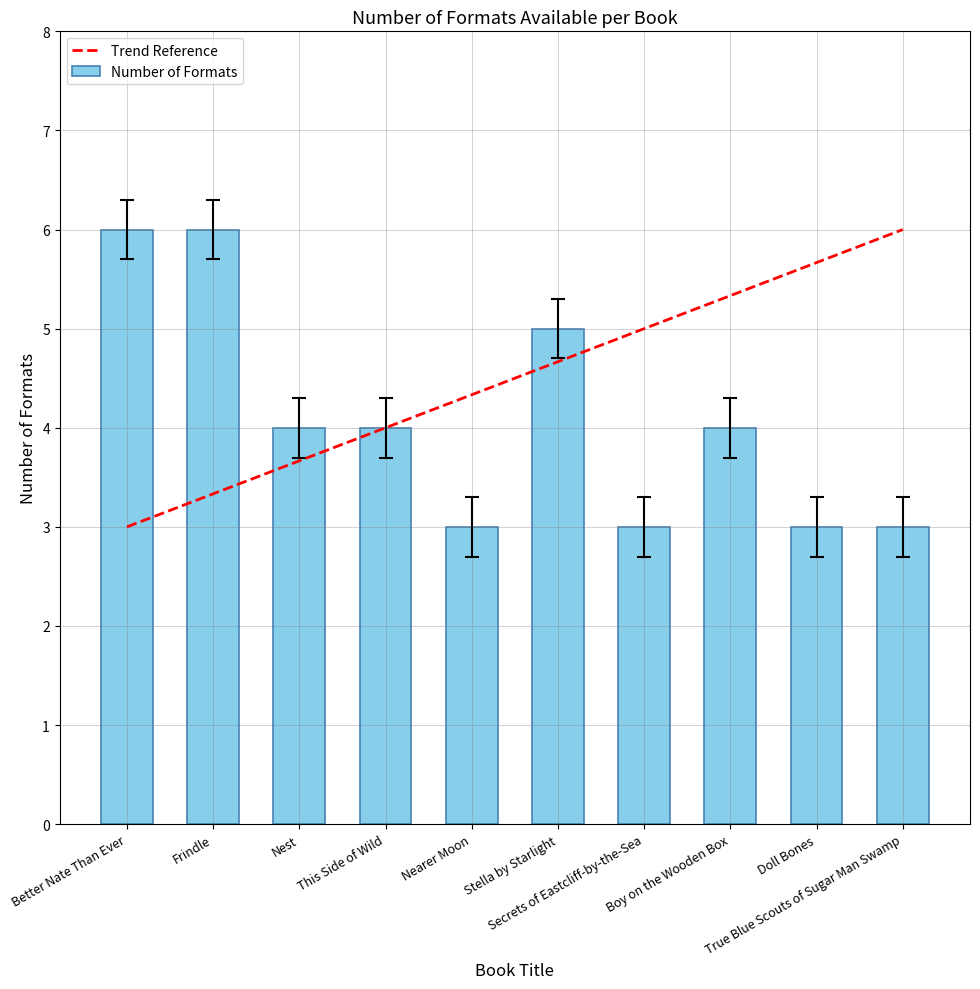

Which has a higher value, Frindle or Doll Bones?

Frindle